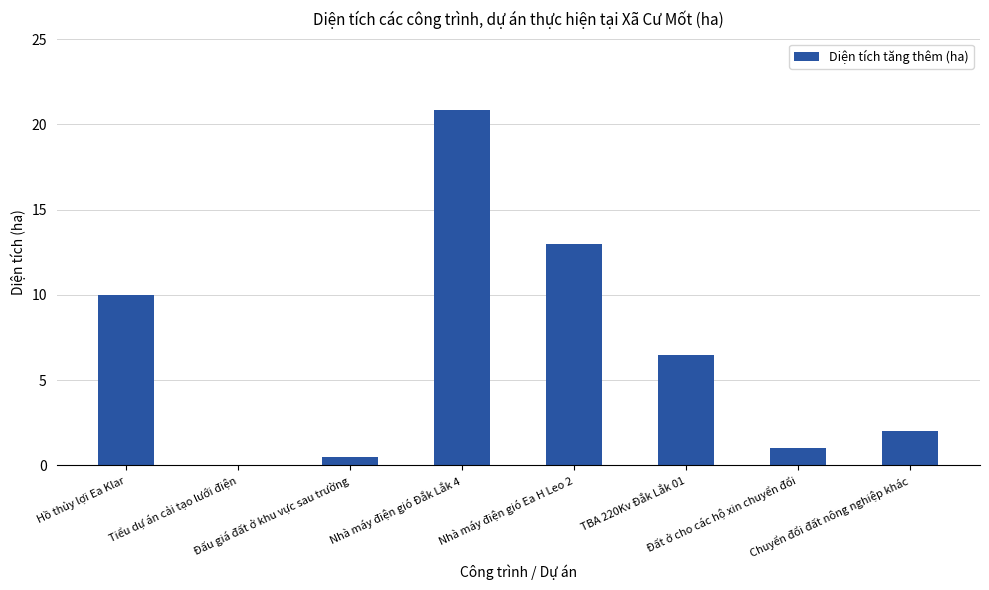

What is the sum of all values?

53.9